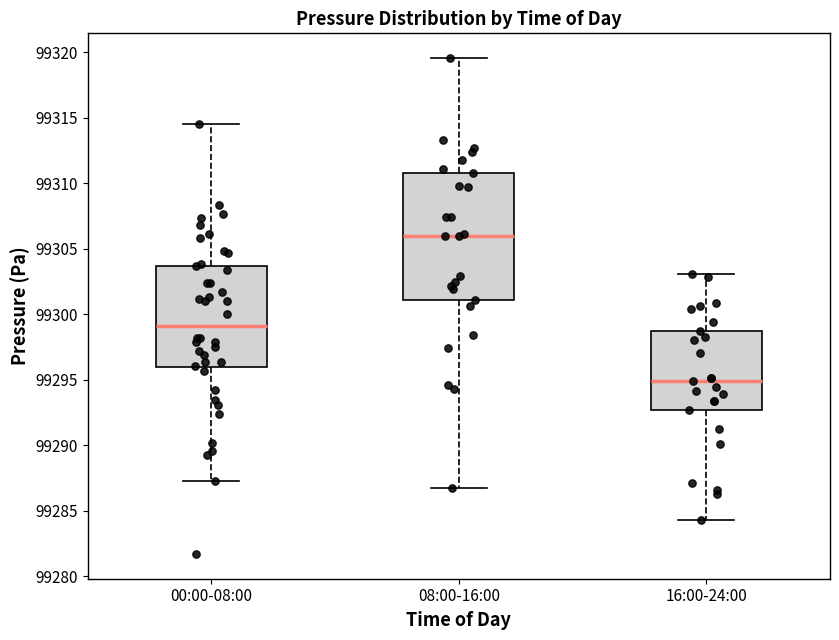

Which box's median line is the highest?

08:00-16:00